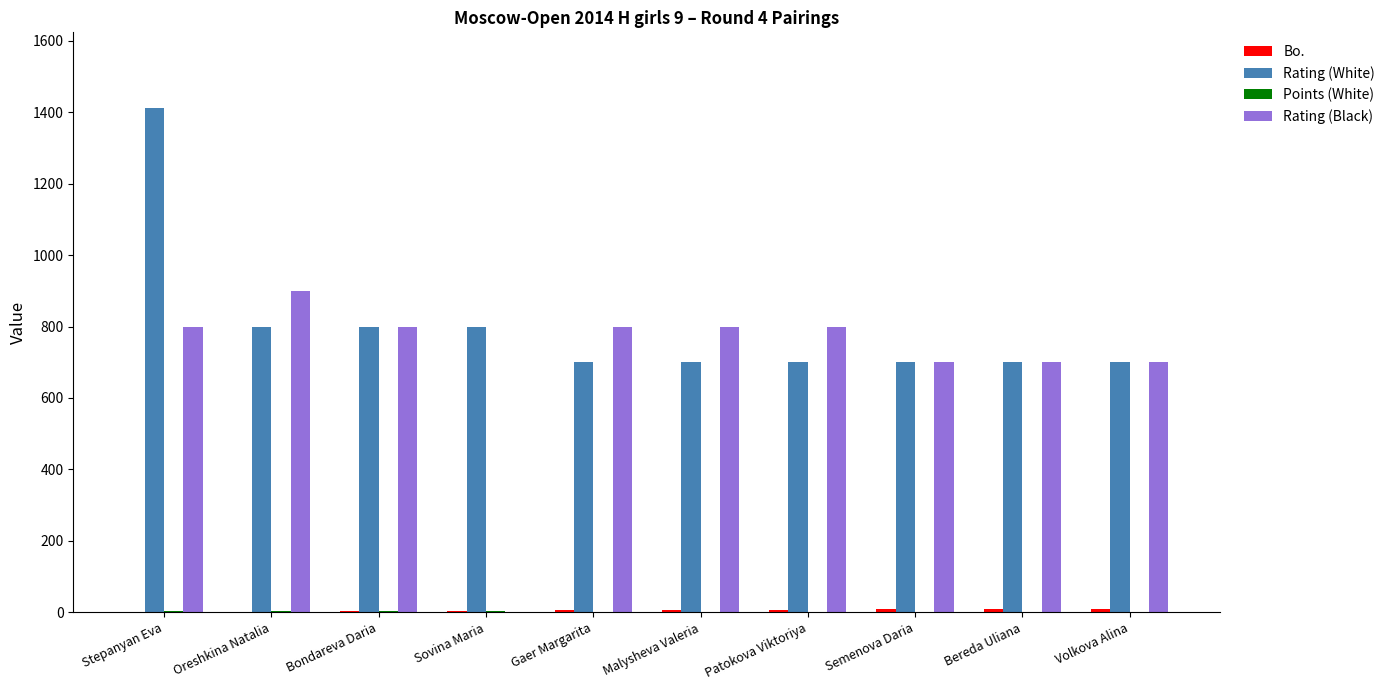

What is the maximum value for Rating (Black)?

900